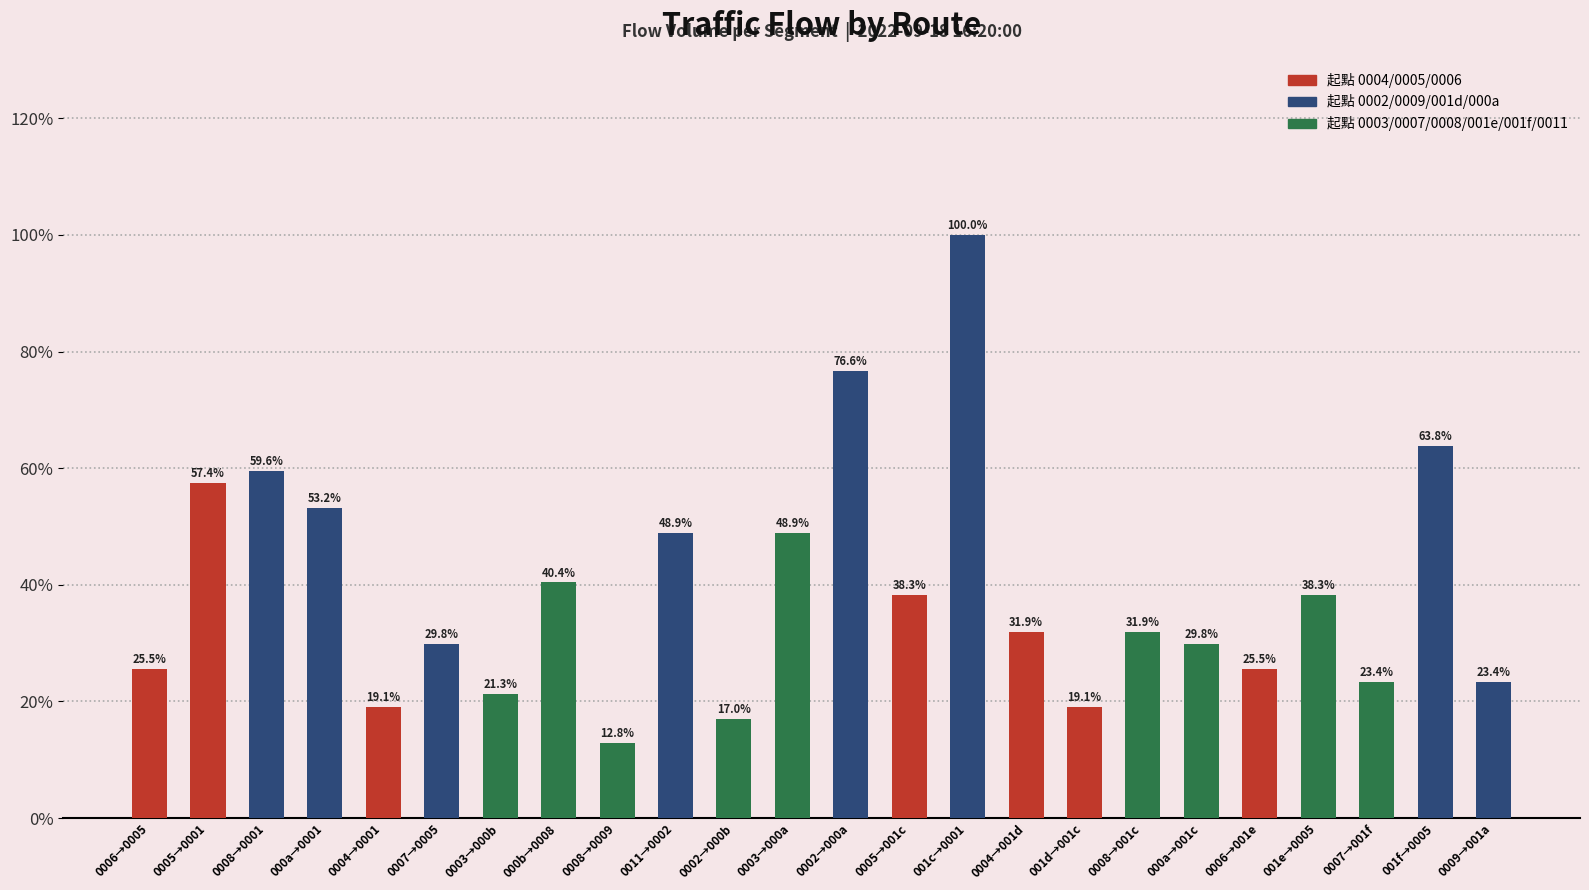

Are the bars horizontal?

No